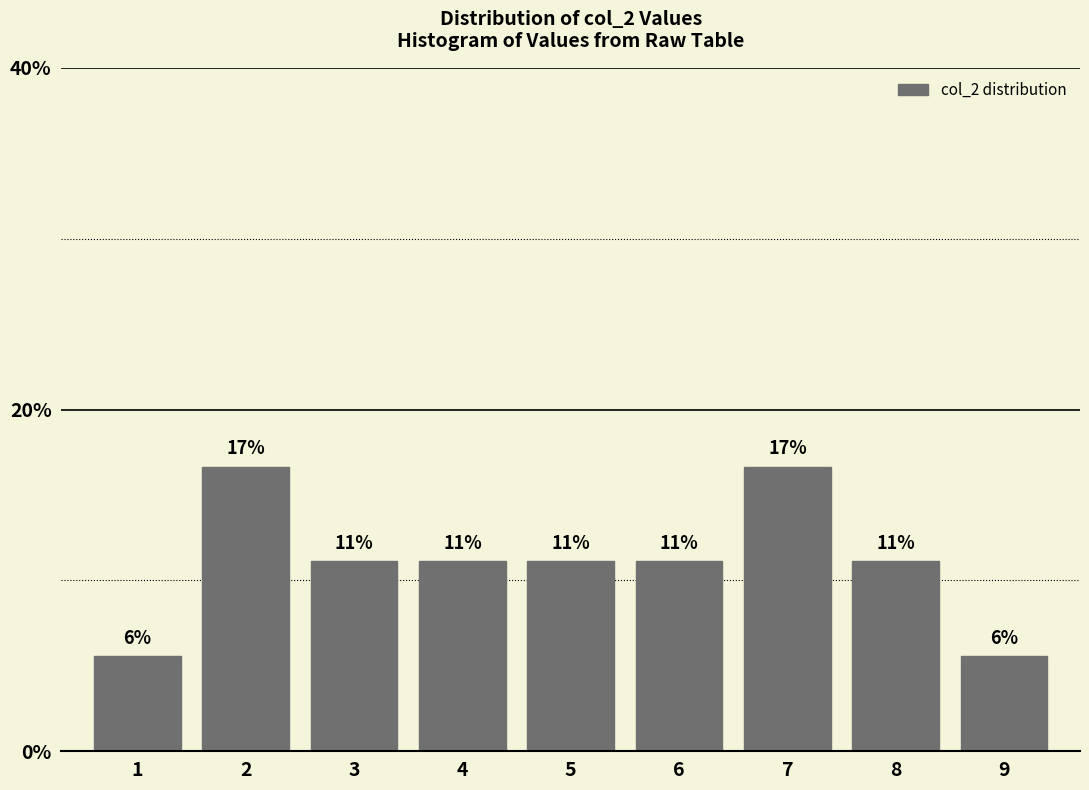

Are the bars horizontal?

No